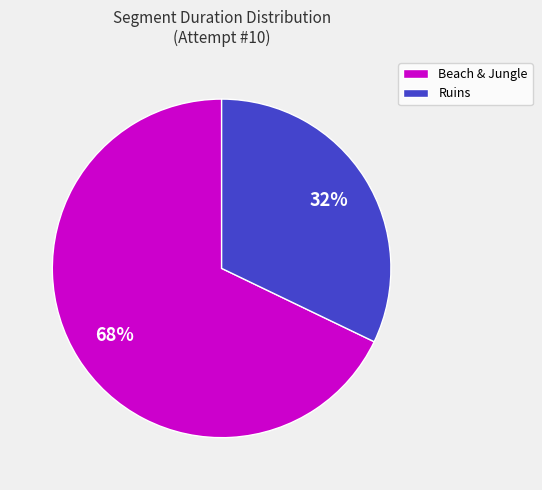

To the nearest percent, what percentage of the pie is Ruins?

32%